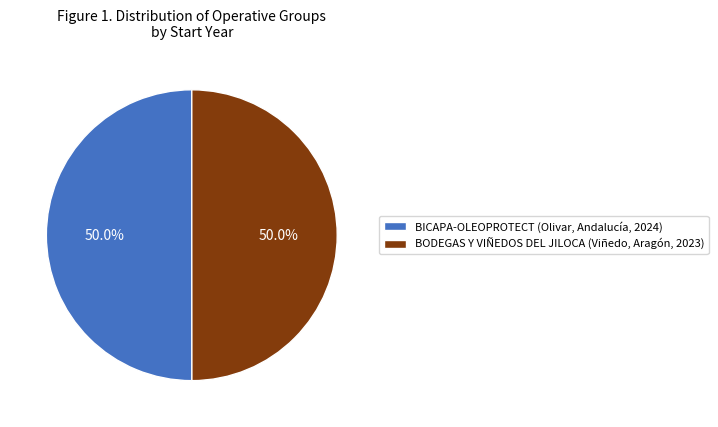

True or false: BICAPA-OLEOPROTECT (Olivar, Andalucía, 2024) accounts for 41% of the total.

False